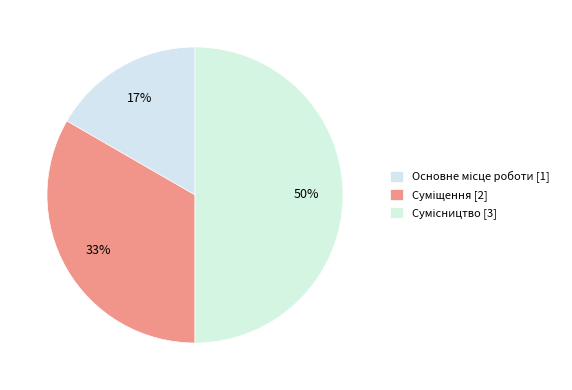

Count the number of slices in the pie.

3